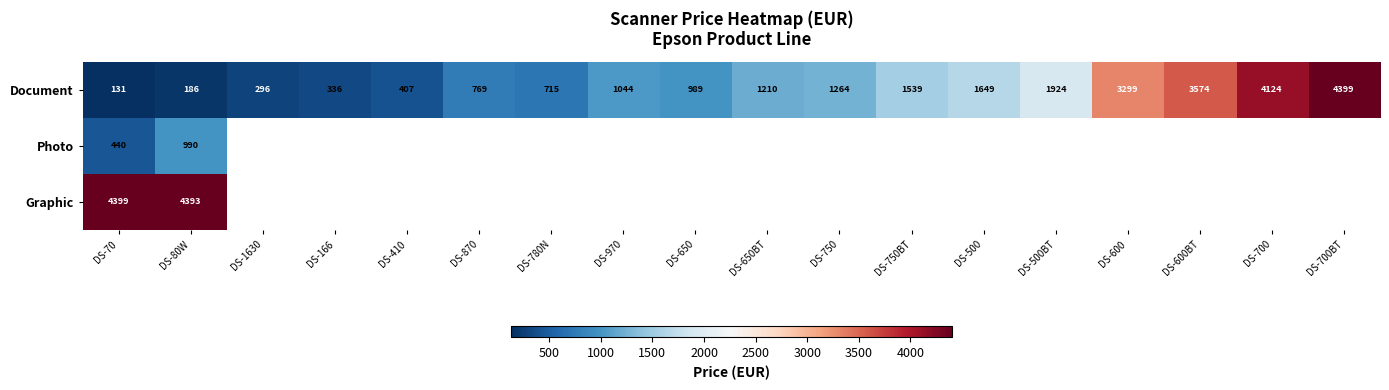

List the labels in order of Document value, smallest first.

DS-70, DS-80W, DS-1630, DS-166, DS-410, DS-780N, DS-870, DS-650, DS-970, DS-650BT, DS-750, DS-750BT, DS-500, DS-500BT, DS-600, DS-600BT, DS-700, DS-700BT